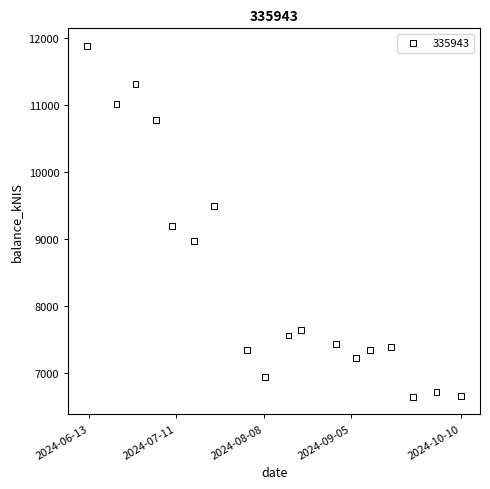

What Y value in the scatter plot is closest to 9269?

9197.4